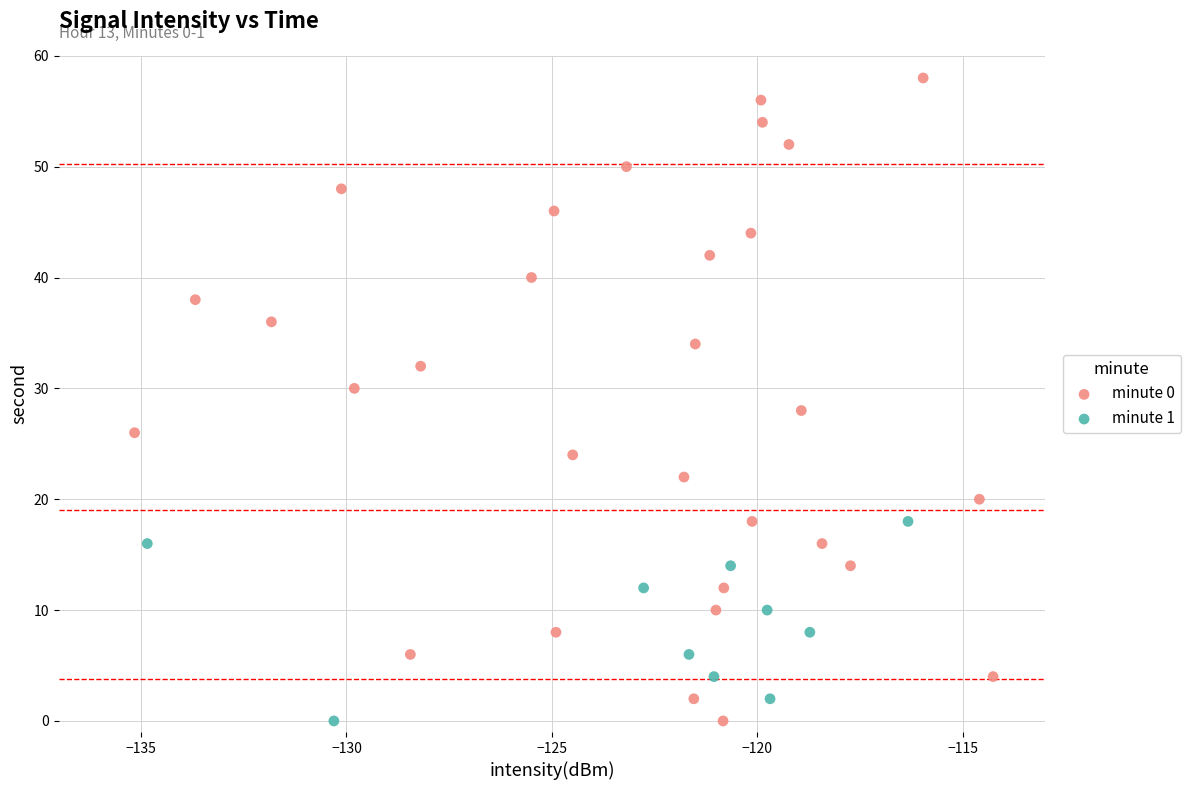

Which series has the largest Y range (max minus min)?

minute 0